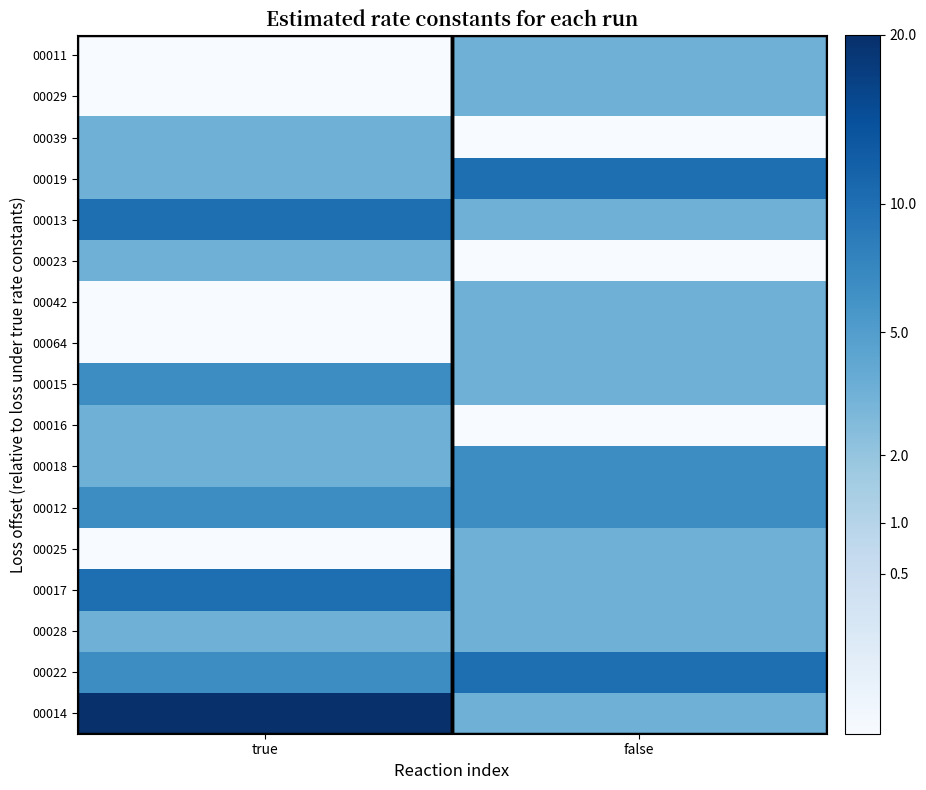

How many data points does each series have?

2